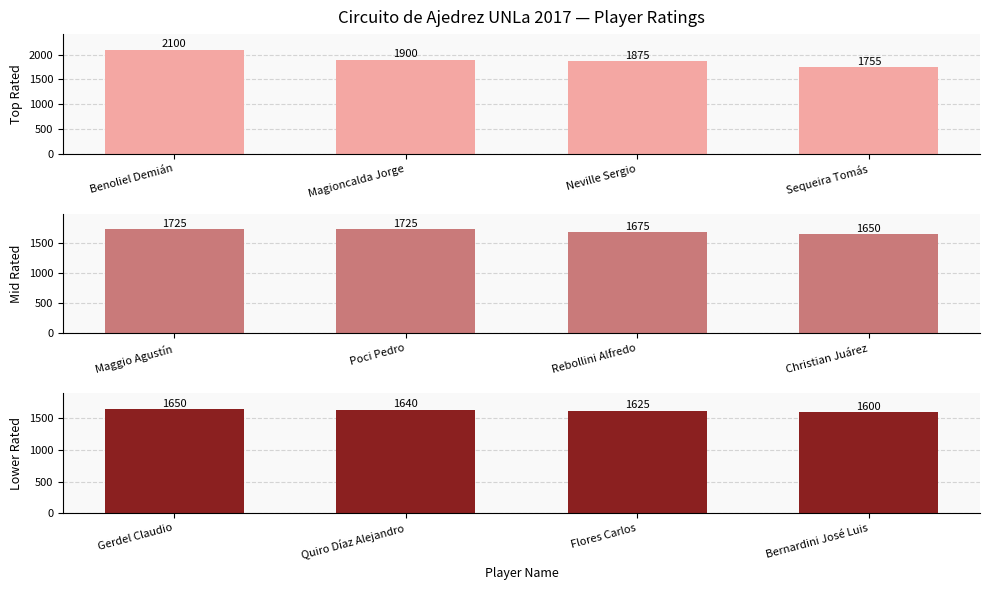

Reading left to right, extract all data points from this chart.

Top Rated: 2100	1900	1875	1755
Mid Rated: 1725	1725	1675	1650
Lower Rated: 1650	1640	1625	1600